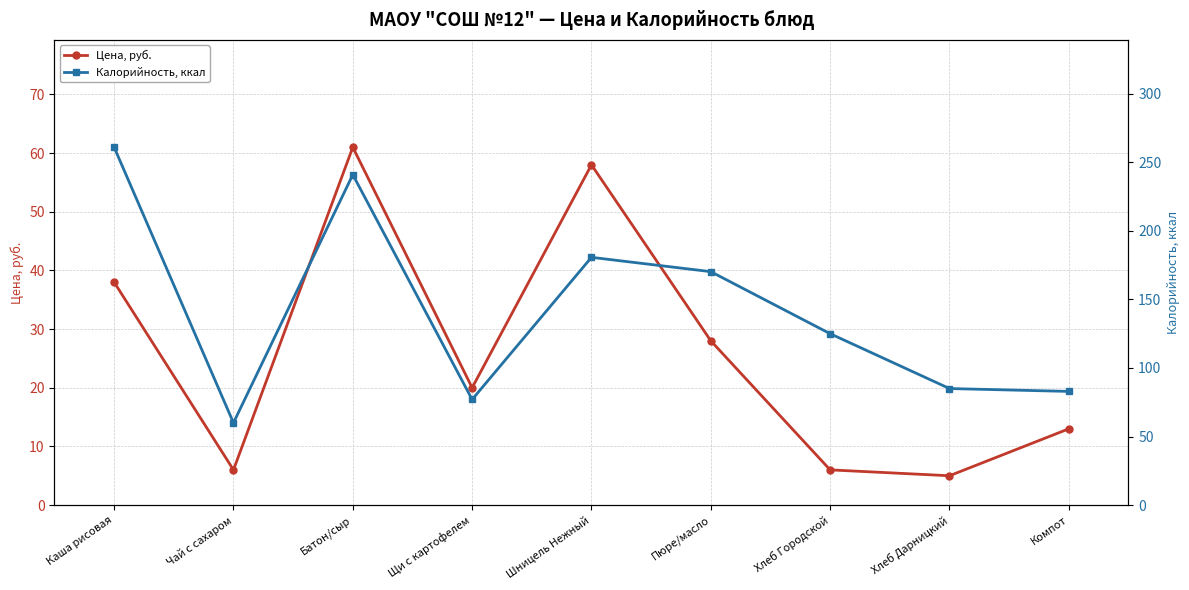

True or false: Калорийность, ккал and Цена, руб. cross at least once.

False